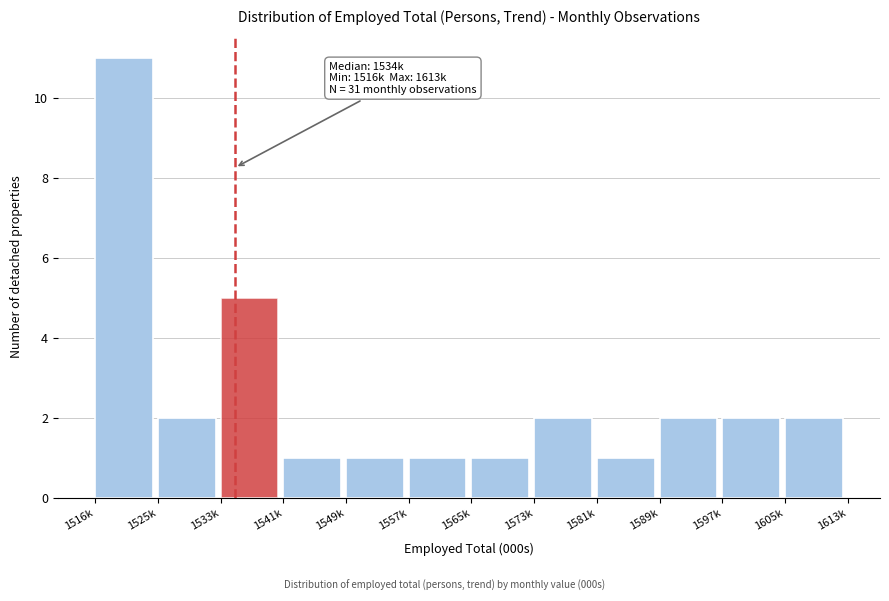

Reading left to right, extract all data points from this chart.

1516k=11	1525k=2	1533k=5	1541k=1	1549k=1	1557k=1	1565k=1	1573k=2	1581k=1	1589k=2	1597k=2	1605k=2